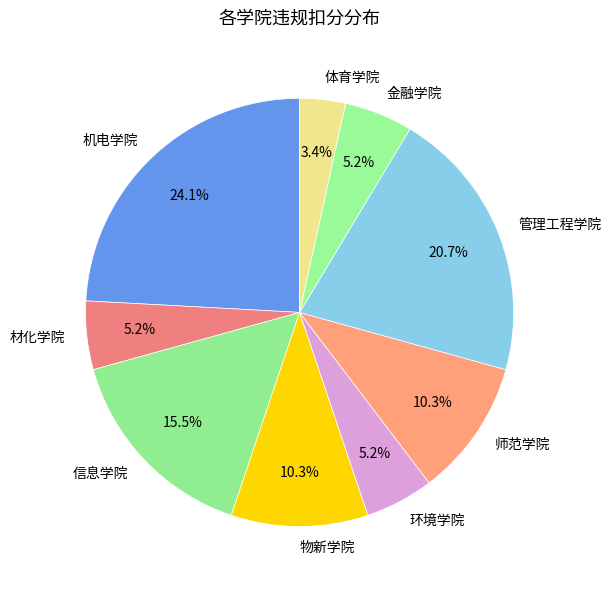

How many slices are in this pie chart?

9